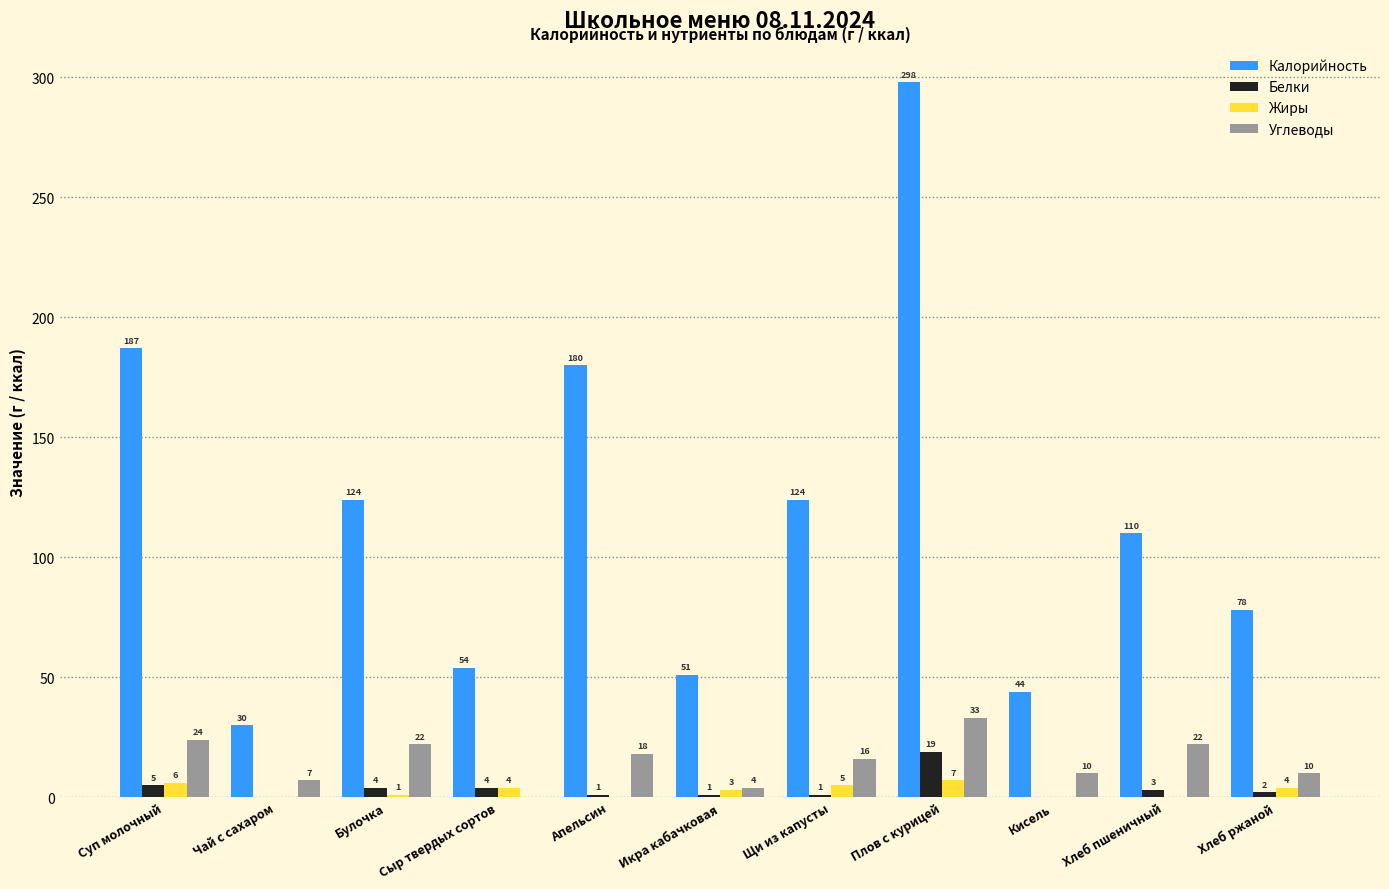

Where is Жиры nearest to the value 3?

Икра кабачковая